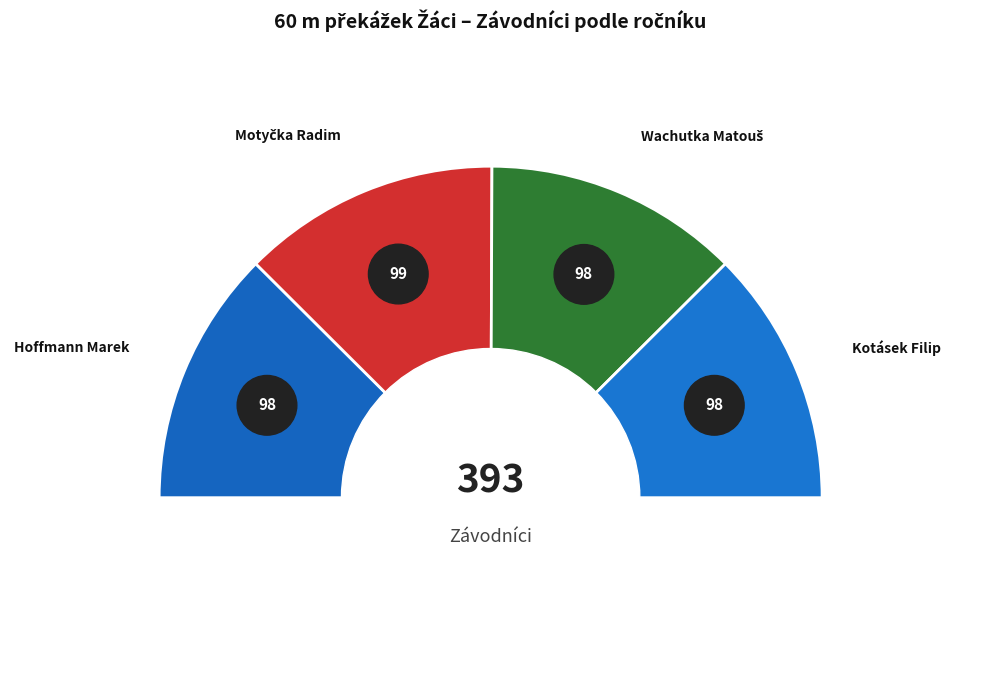

What percentage is the Hoffmann Marek slice, to the nearest percent?

25%